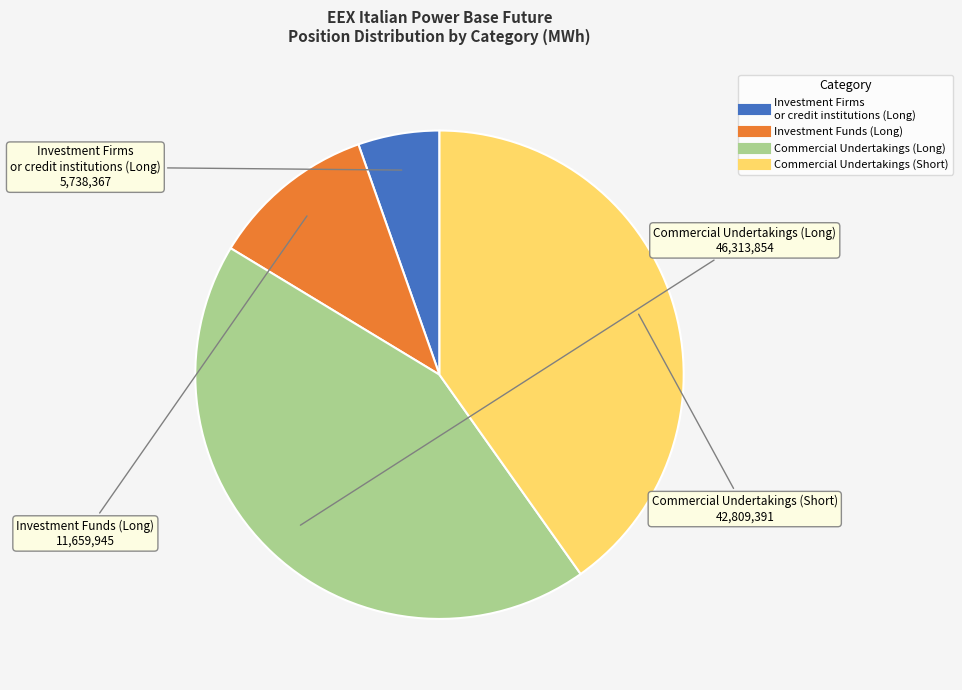

Rank the categories by value from highest to lowest.

Commercial Undertakings (Long), Commercial Undertakings (Short), Investment Funds (Long), Investment Firms or credit institutions (Long)